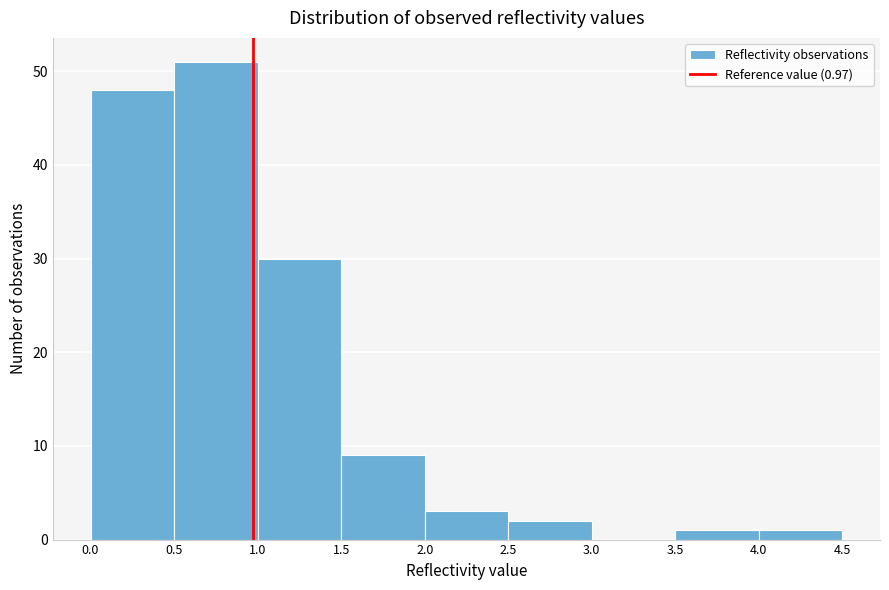

Over which range of the x-axis is the bar tallest?

0.5 to 1.0